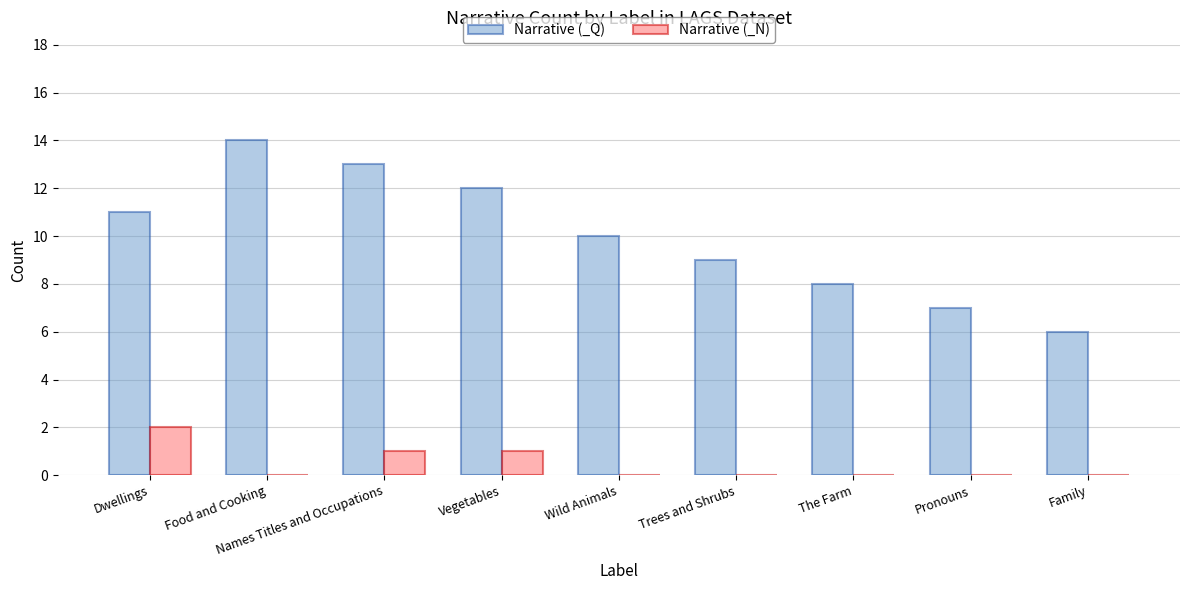

True or false: Narrative (_Q) has a value of 7 at Pronouns.

True